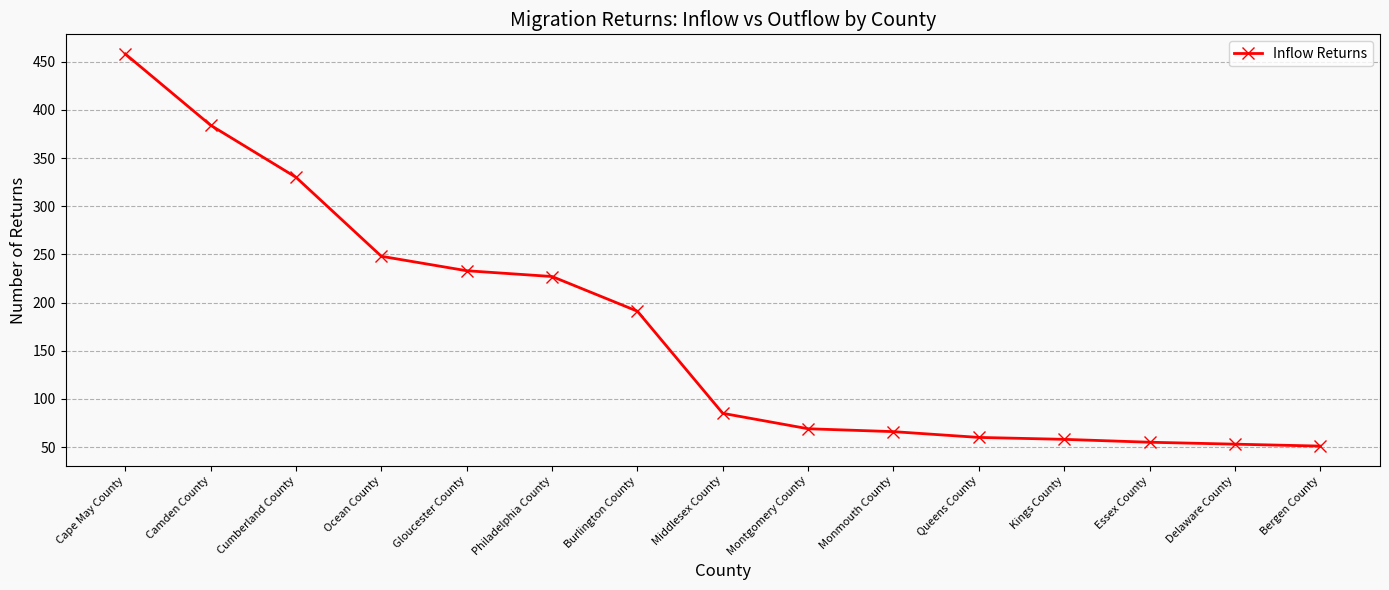

Reading left to right, what are all the values shown in this chart?

458	384	330	248	233	227	191	85	69	66	60	58	55	53	51